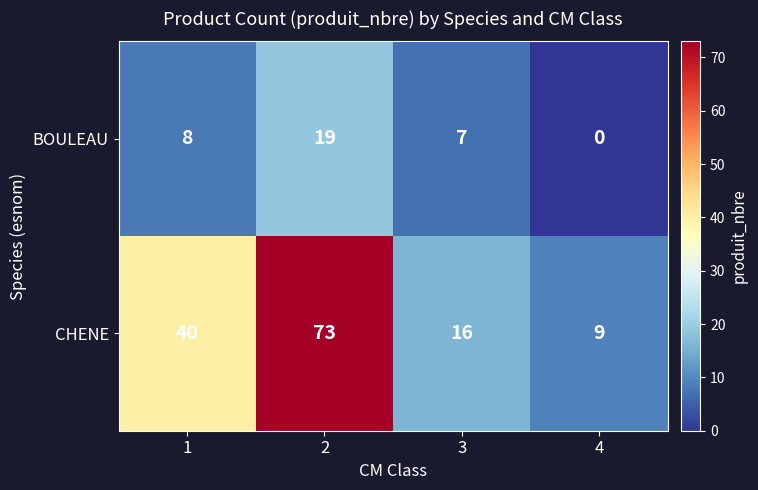

What is the difference between the maximum and minimum values in the CHENE series?

64